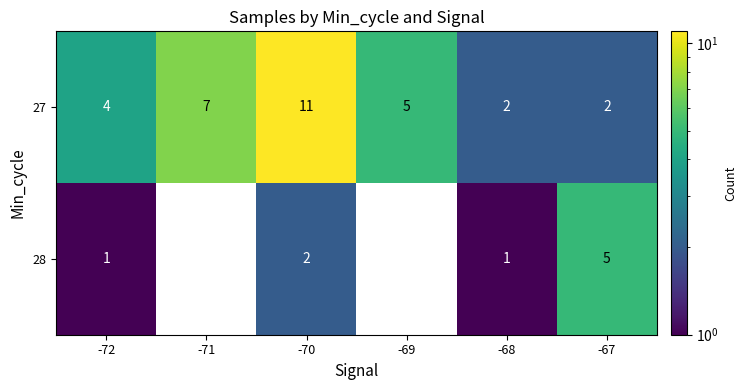

What is the greatest value displayed?

11.0